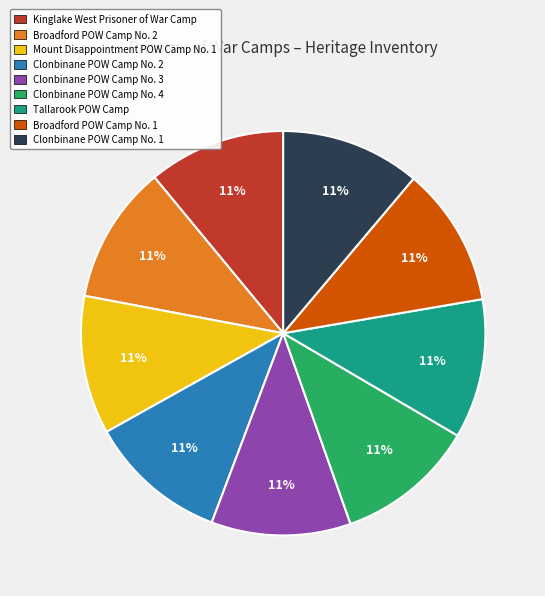

To the nearest percent, what percentage of the pie is Kinglake West Prisoner of War Camp?

11%